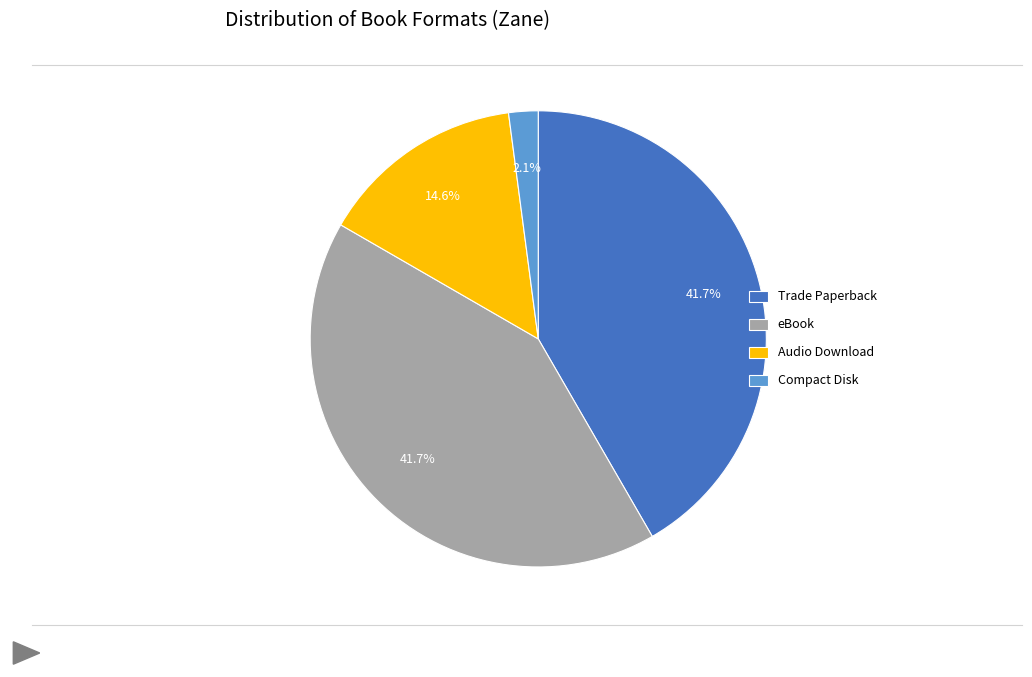

What percentage is the eBook slice, to the nearest percent?

42%